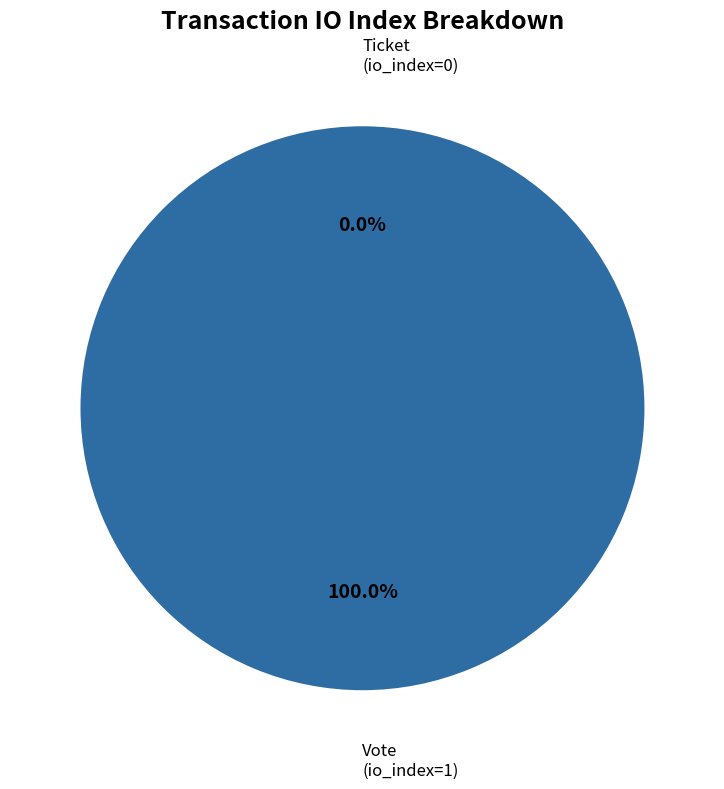

What is the smallest slice in the pie chart?

Ticket